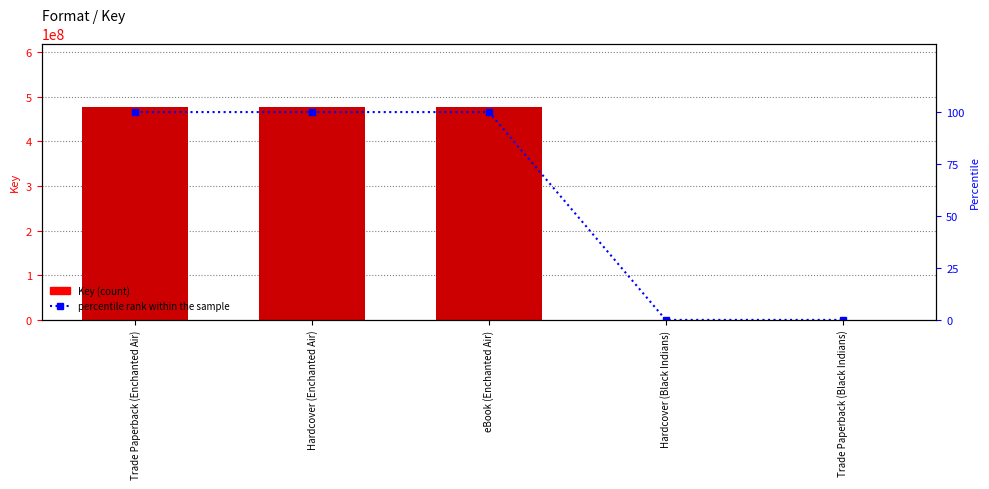

Is the value of percentile rank within the sample at Hardcover (Enchanted Air) greater than the value of Key at Trade Paperback (Black Indians)?

No